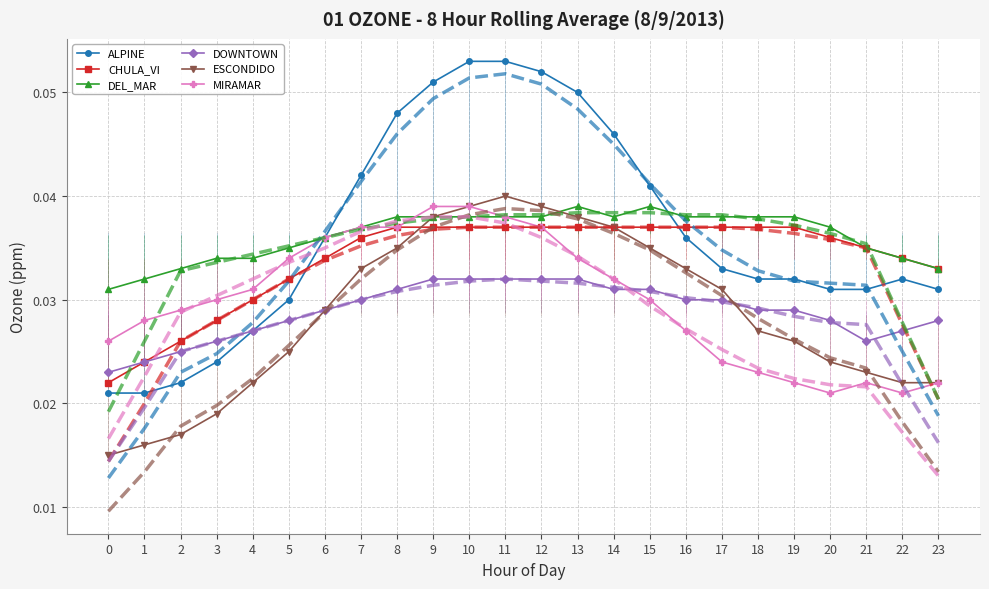

Reading left to right, list all the values displayed in this chart.

ALPINE: 0.0	0.0	0.0	0.0	0.0	0.0	0.0	0.0	0.0	0.1	0.1	0.1	0.1	0.1	0.0	0.0	0.0	0.0	0.0	0.0	0.0	0.0	0.0	0.0
CHULA_VI: 0.0	0.0	0.0	0.0	0.0	0.0	0.0	0.0	0.0	0.0	0.0	0.0	0.0	0.0	0.0	0.0	0.0	0.0	0.0	0.0	0.0	0.0	0.0	0.0
DEL_MAR: 0.0	0.0	0.0	0.0	0.0	0.0	0.0	0.0	0.0	0.0	0.0	0.0	0.0	0.0	0.0	0.0	0.0	0.0	0.0	0.0	0.0	0.0	0.0	0.0
DOWNTOWN: 0.0	0.0	0.0	0.0	0.0	0.0	0.0	0.0	0.0	0.0	0.0	0.0	0.0	0.0	0.0	0.0	0.0	0.0	0.0	0.0	0.0	0.0	0.0	0.0
ESCONDIDO: 0.0	0.0	0.0	0.0	0.0	0.0	0.0	0.0	0.0	0.0	0.0	0.0	0.0	0.0	0.0	0.0	0.0	0.0	0.0	0.0	0.0	0.0	0.0	0.0
MIRAMAR: 0.0	0.0	0.0	0.0	0.0	0.0	0.0	0.0	0.0	0.0	0.0	0.0	0.0	0.0	0.0	0.0	0.0	0.0	0.0	0.0	0.0	0.0	0.0	0.0